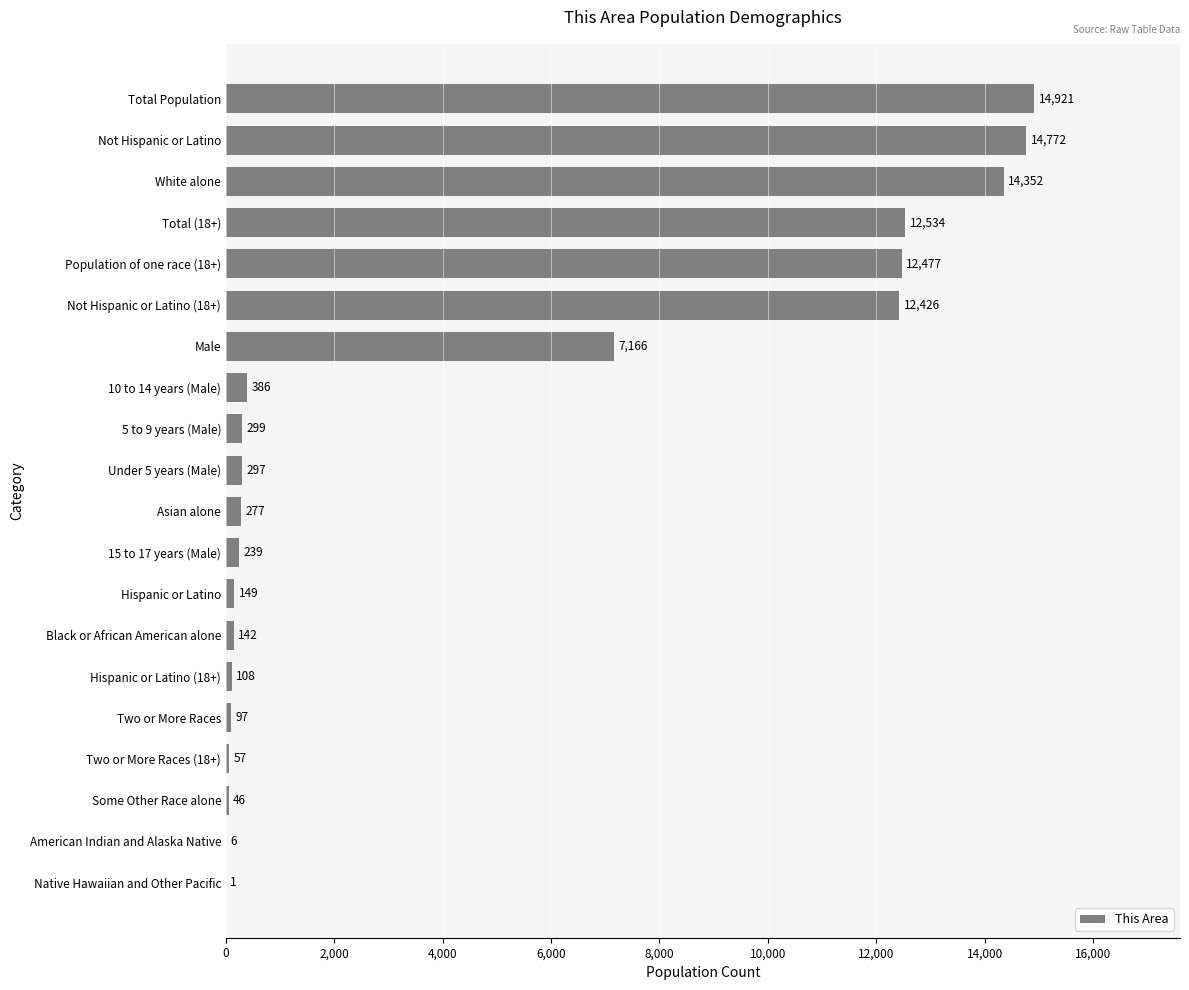

Approximately how many times larger is the value at Not Hispanic or Latino (18+) compared to Hispanic or Latino (18+)?

115.1